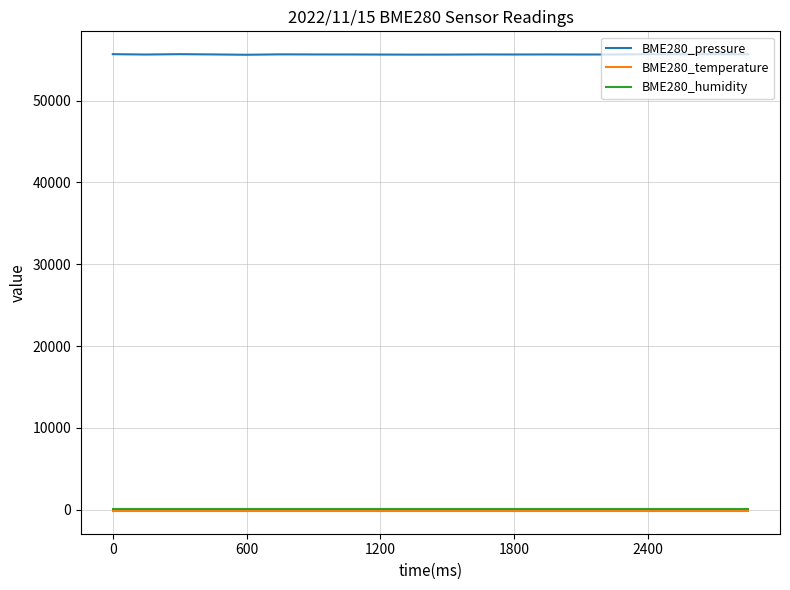

Which series has the largest total across all categories?

BME280_pressure